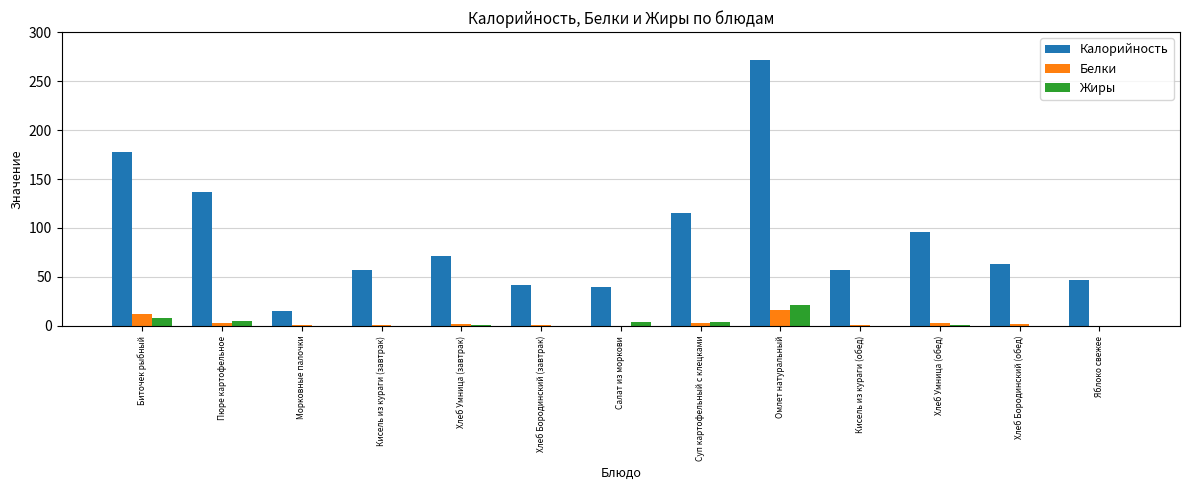

Which series changed the most between Суп картофельный с клецками and Омлет натуральный?

Калорийность